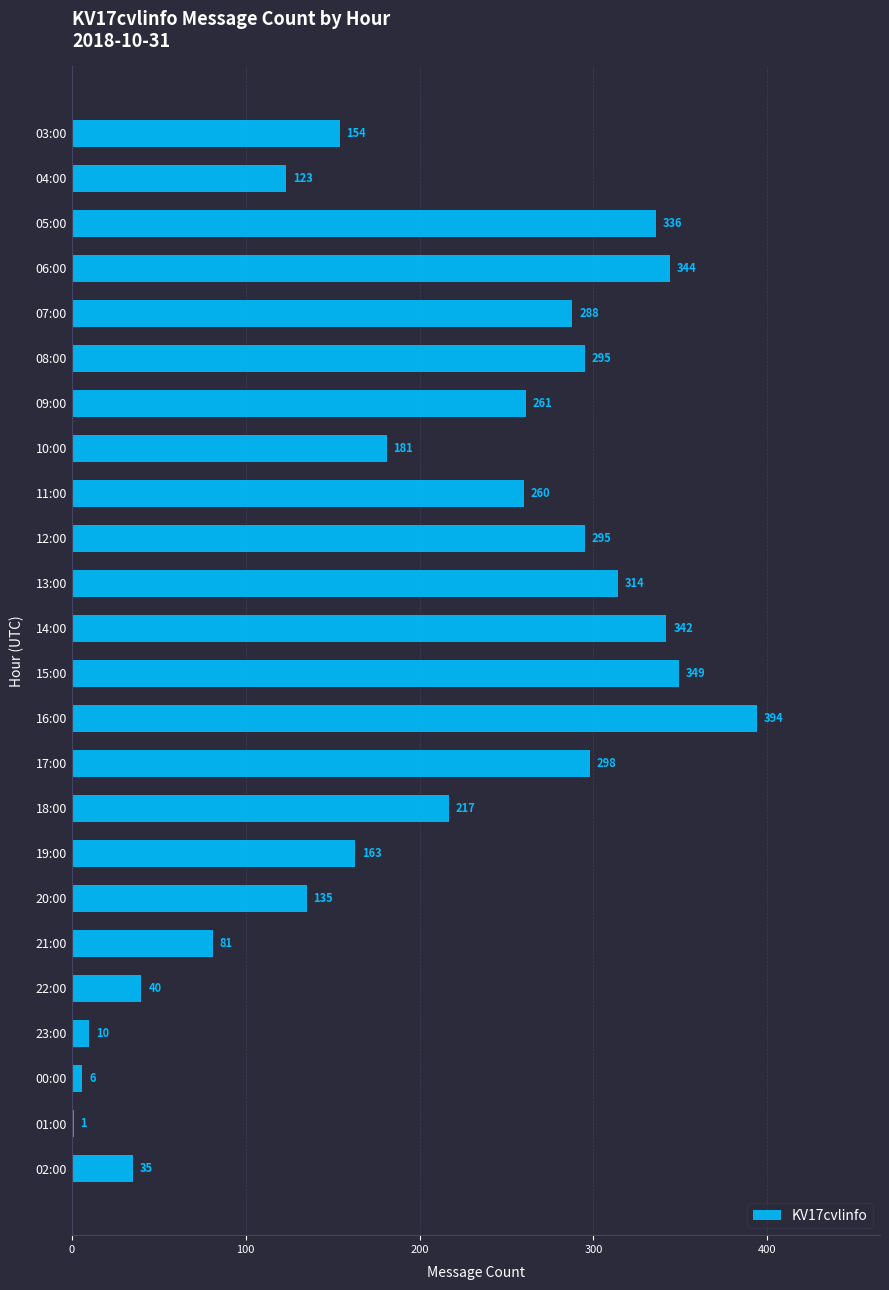

What value does the data have at 17:00, to the nearest 5?

300